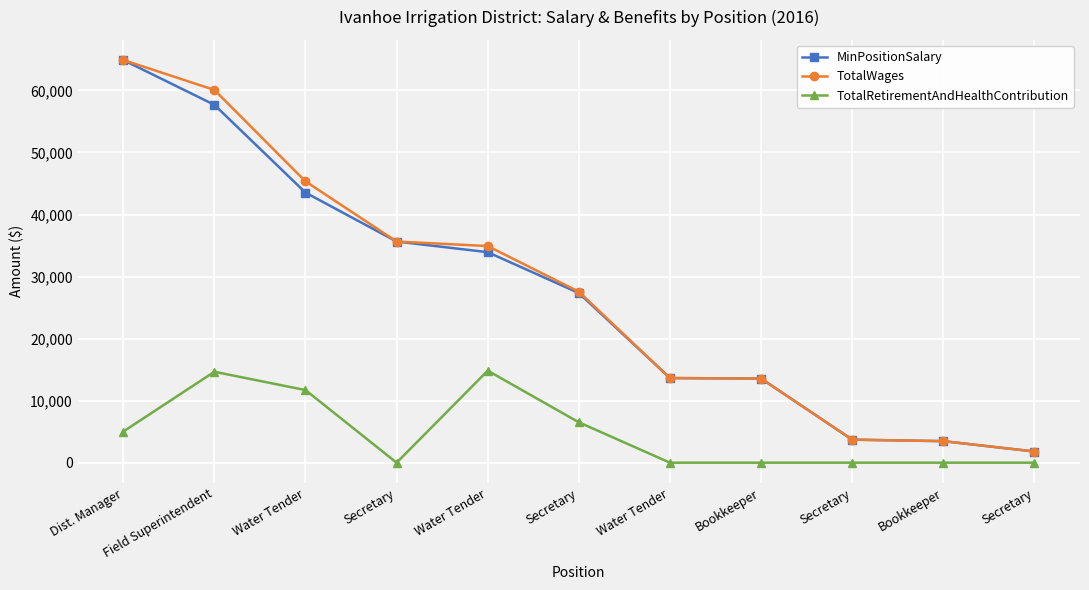

Between Secretary and Bookkeeper, which is larger?

Bookkeeper